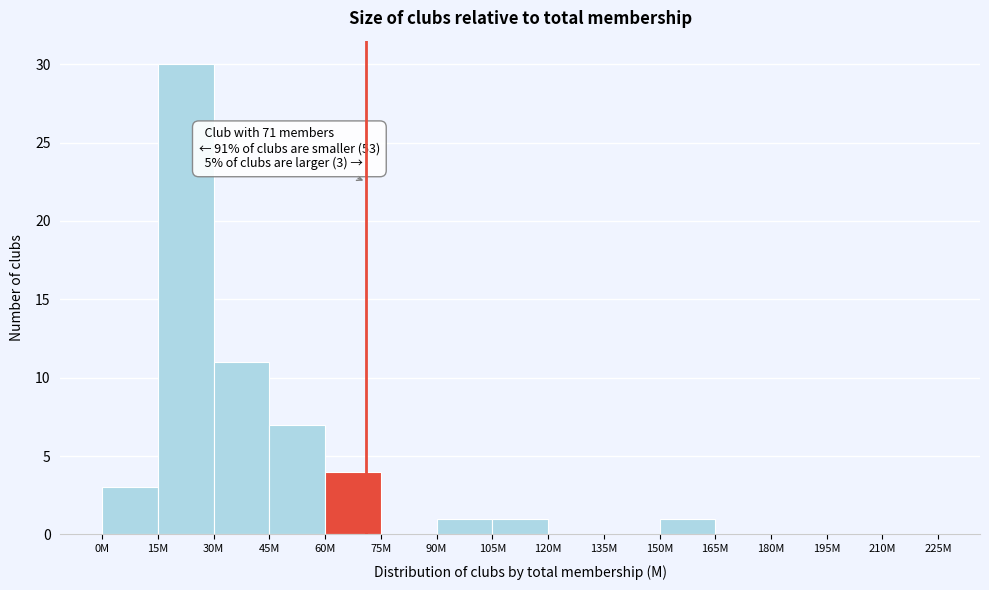

Reading left to right, what are all the values shown in this chart?

0M=3	15M=30	30M=11	45M=7	60M=4	75M=0	90M=1	105M=1	120M=0	135M=0	150M=1	165M=0	180M=0	195M=0	210M=0